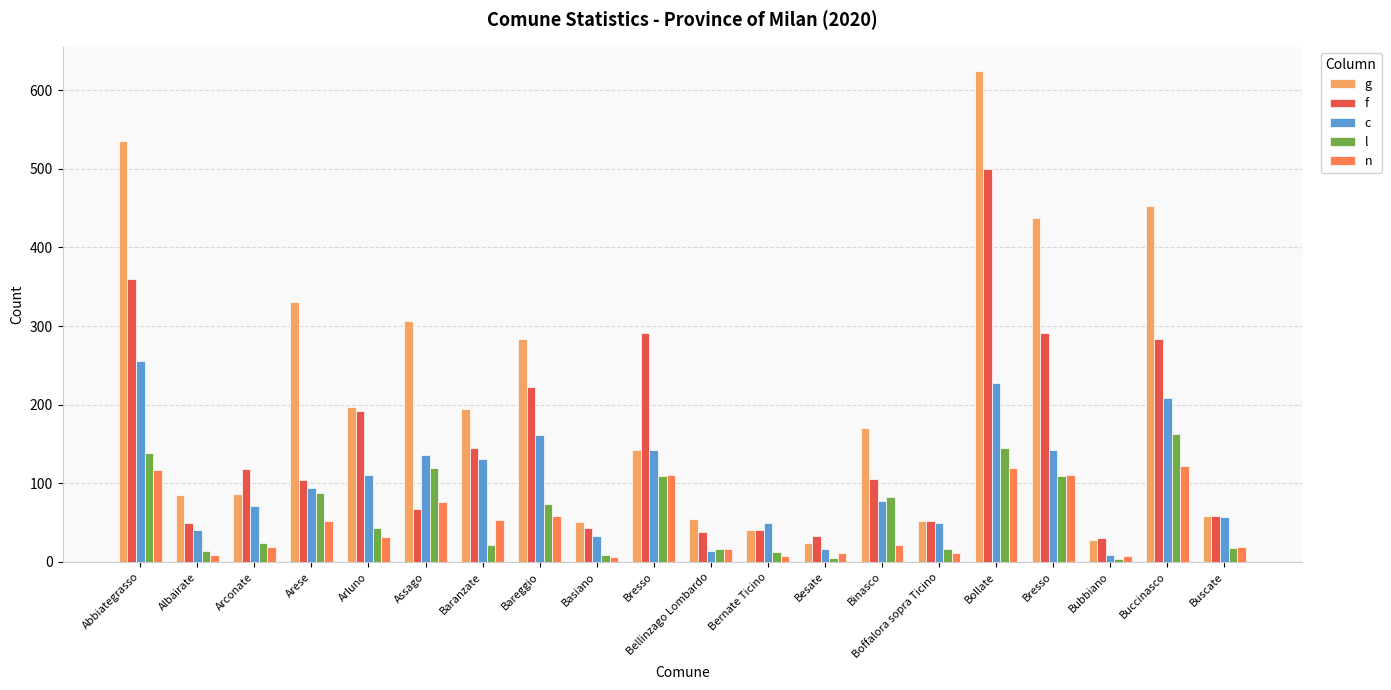

What are all the series names shown in the legend?

g, f, c, l, n